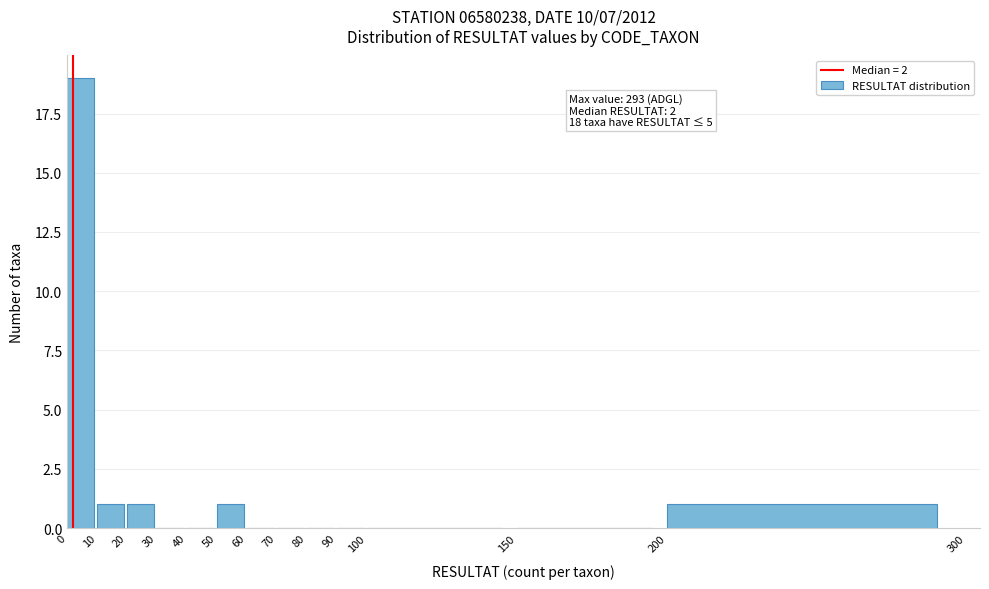

Which range on the x-axis has the tallest bar?

0 to 10